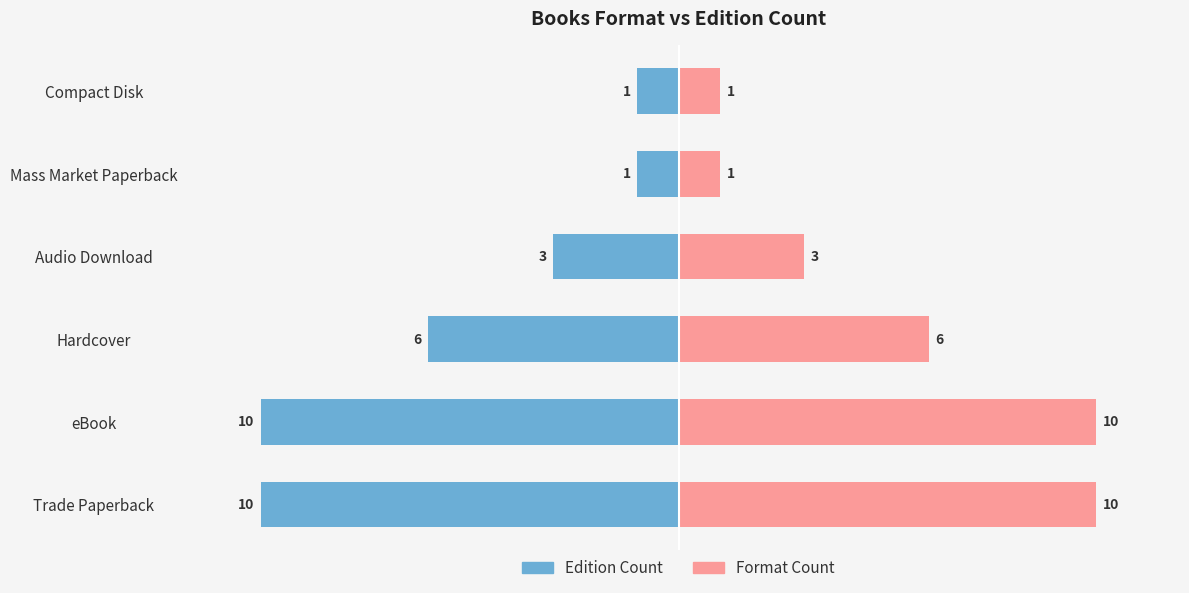

At eBook, list the series in order from largest to smallest.

Format Count, Edition Count